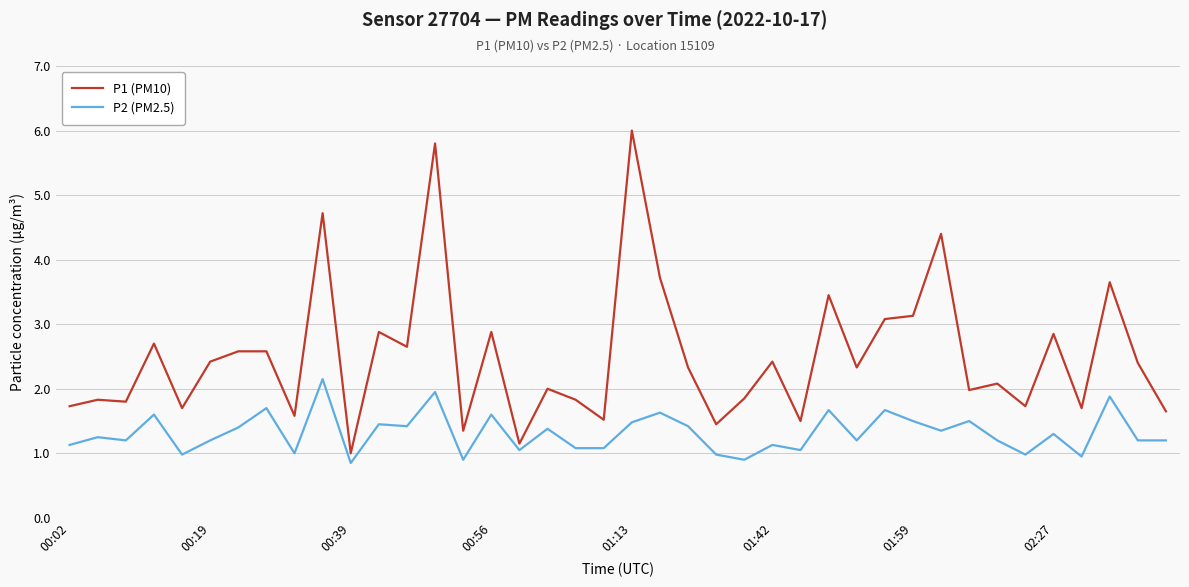

What is the greatest value displayed?

6.0